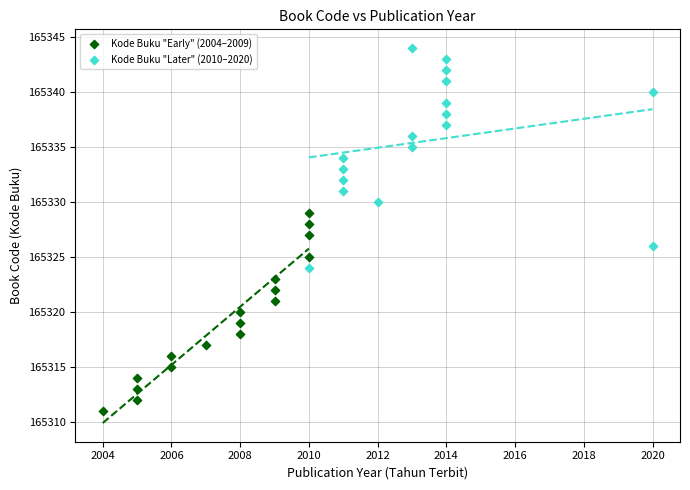

Which series reaches the maximum Y coordinate?

Kode Buku "Later" (2010–2020)